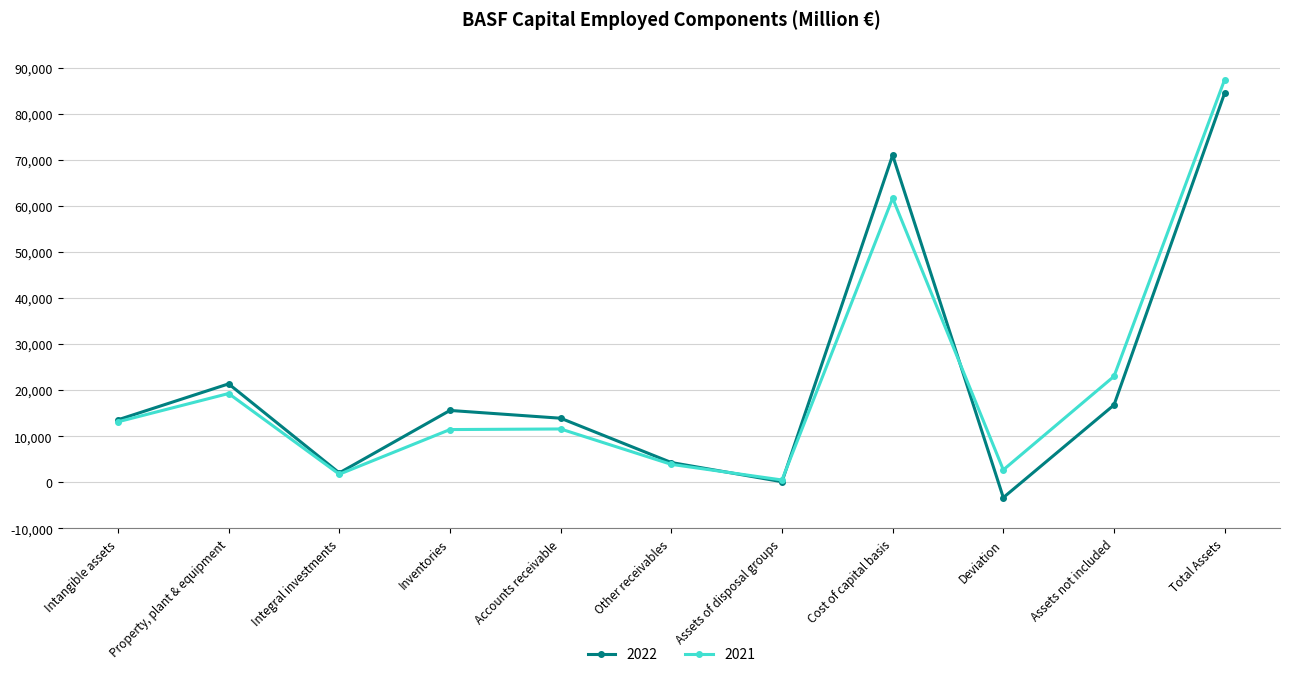

Between Intangible assets and Integral investments, which series saw the biggest shift?

2022